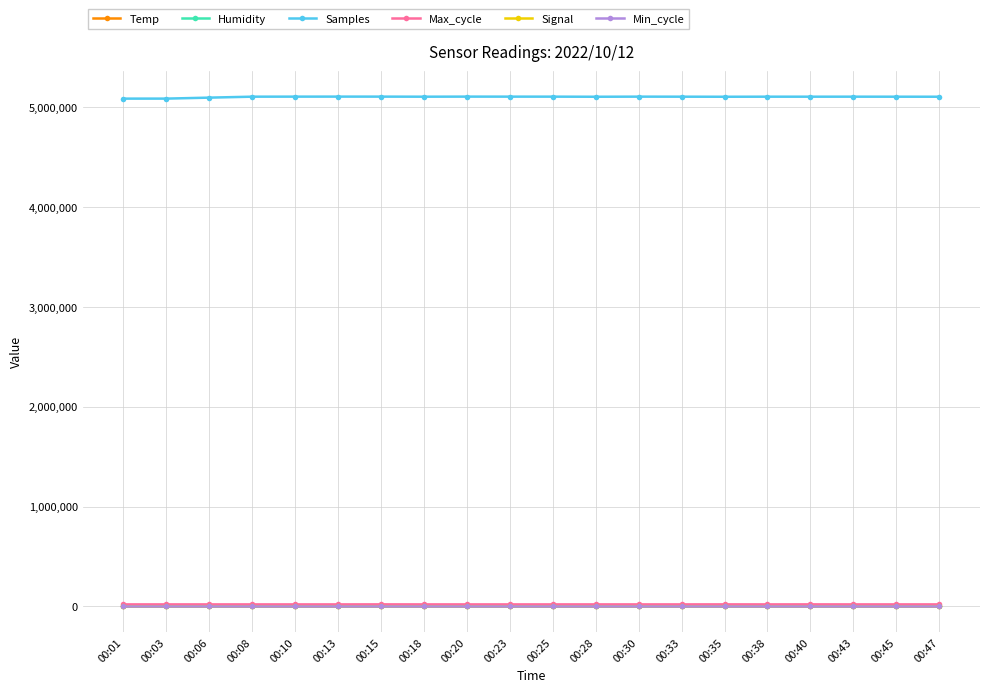

The Min_cycle series shows 28.0 at 00:38. True or false?

True